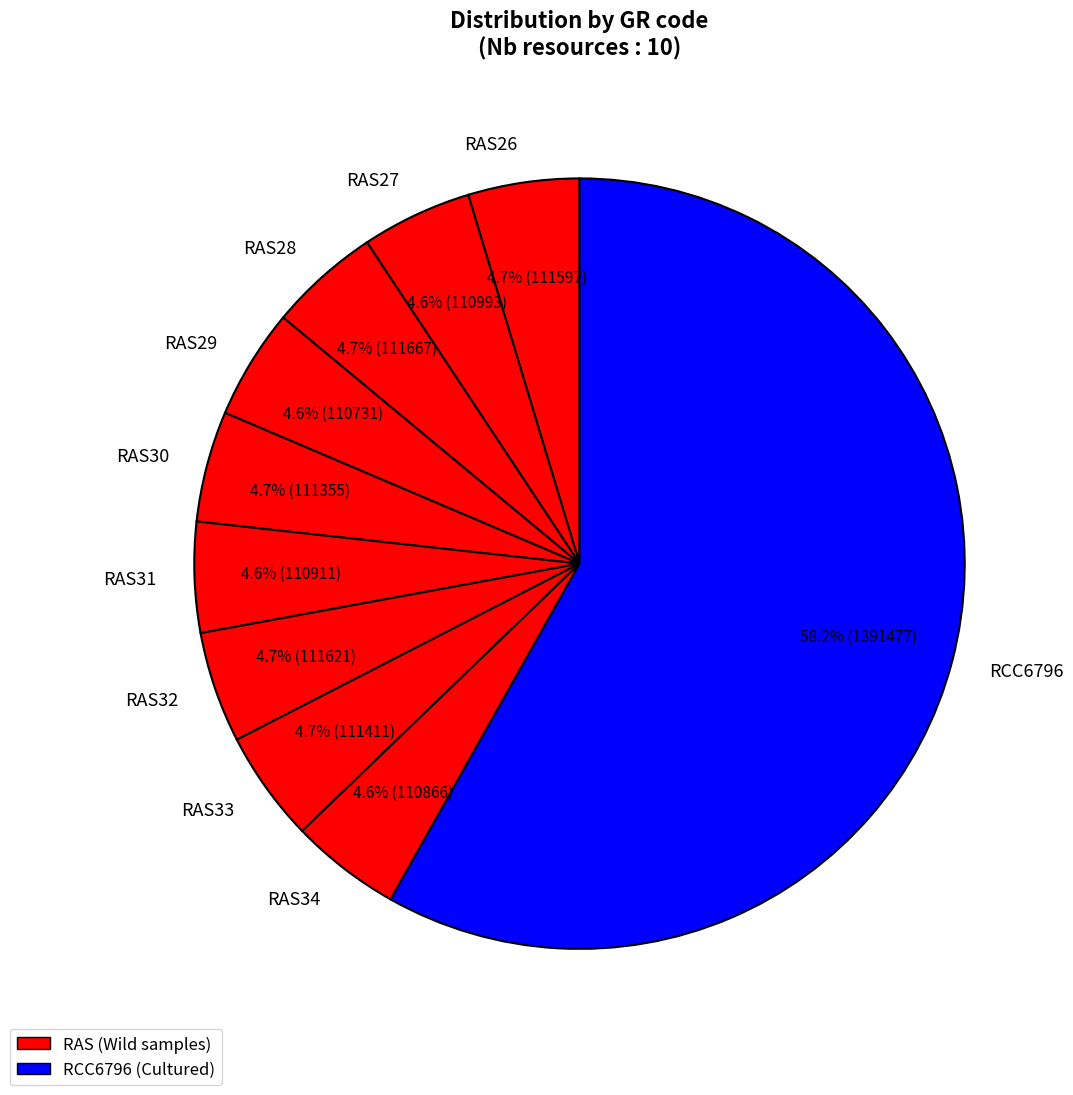

Between RCC6796 and RAS28, which is larger?

RCC6796